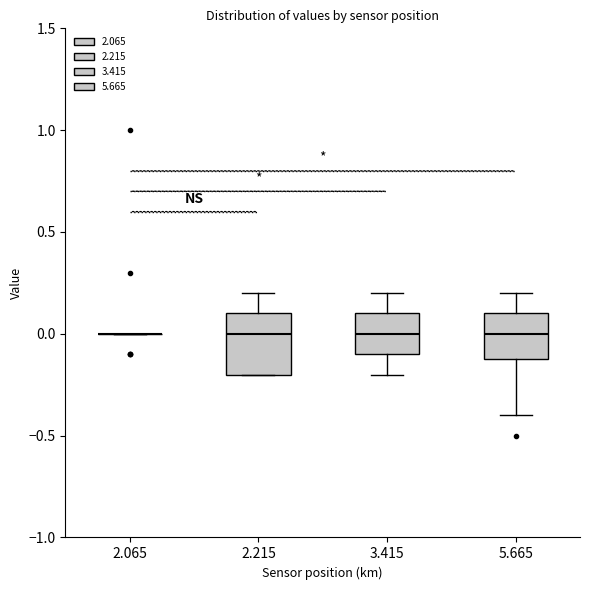

Comparing the boxes themselves (not the whiskers), which one is the tallest?

2.215